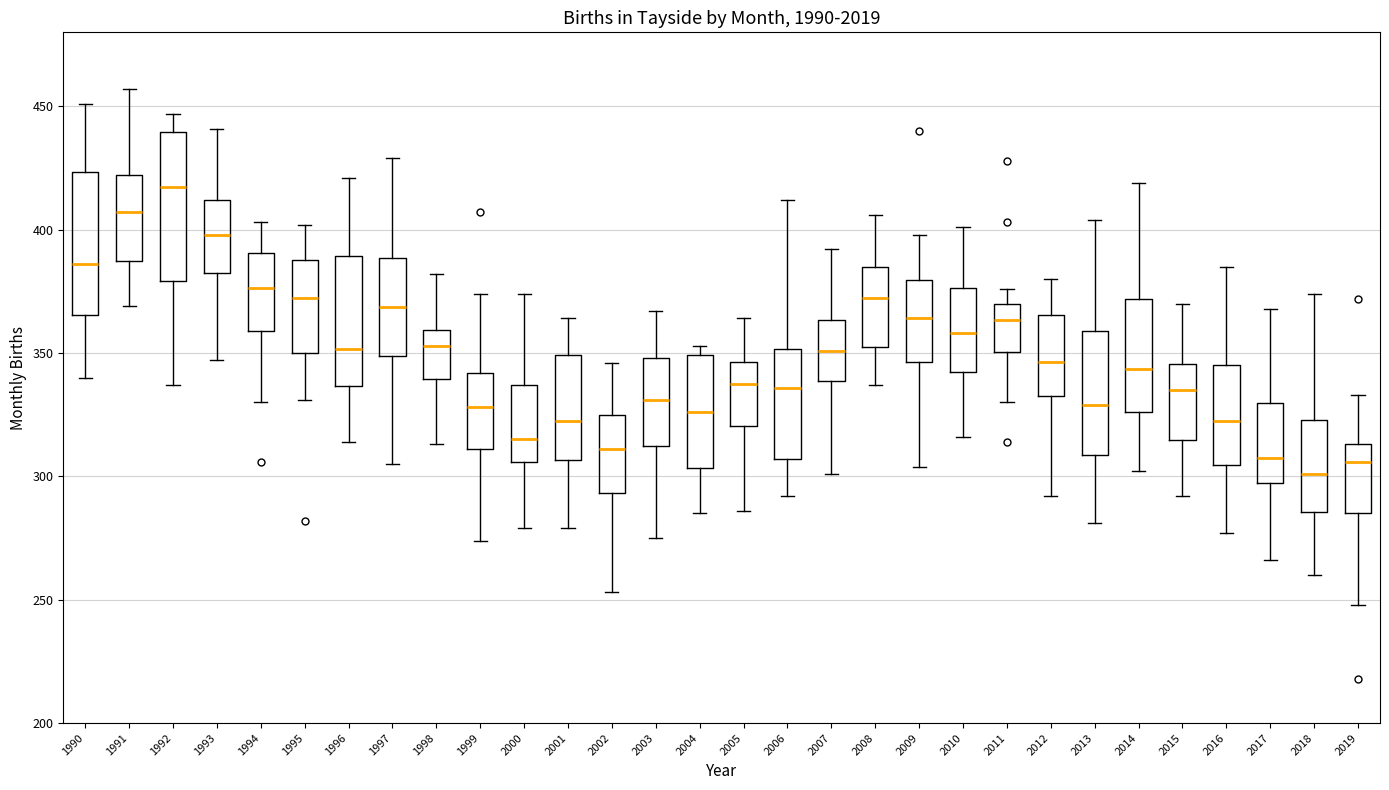

Where does the upper whisker of the box at x = 2014 end on the y-axis? The values are not printed on the chart, so give them approximately, as read against the axis.

420